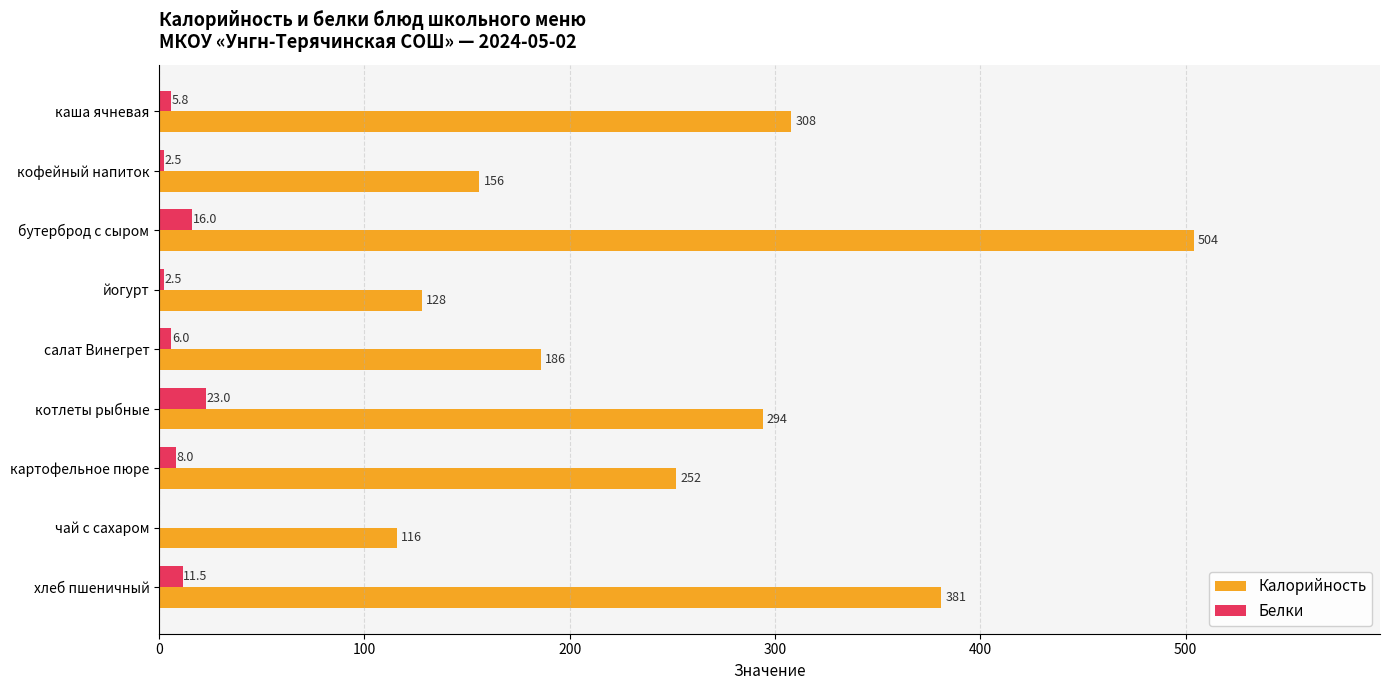

At which label does Калорийность reach its peak?

бутерброд с сыром